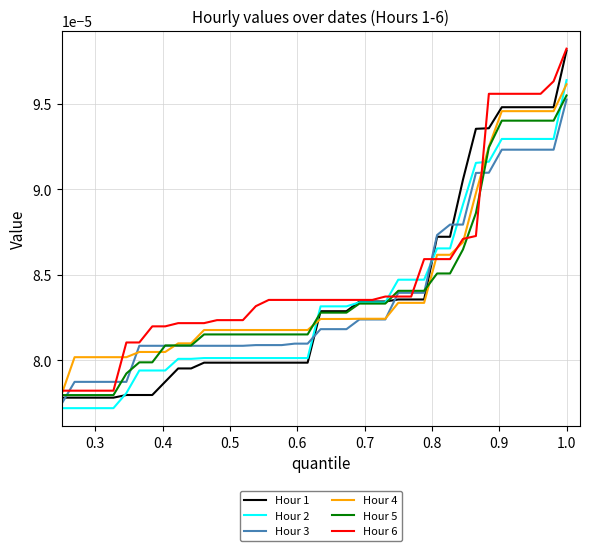

True or false: Hour 1 and Hour 3 cross at least once.

True